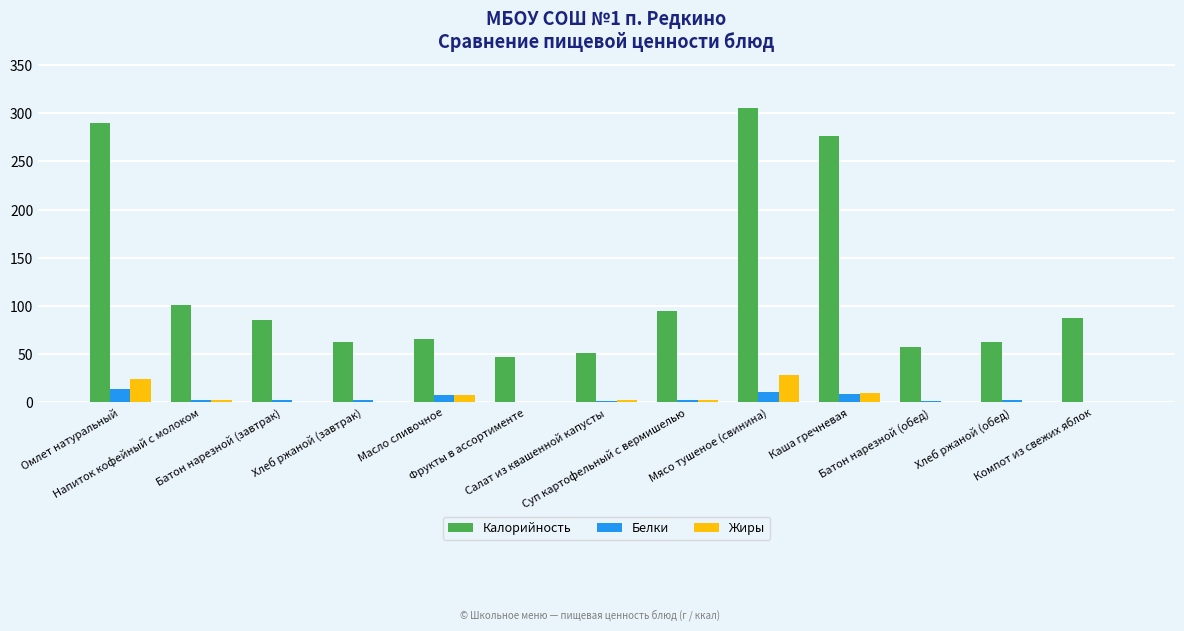

What is the sum of all Белки values?

55.8